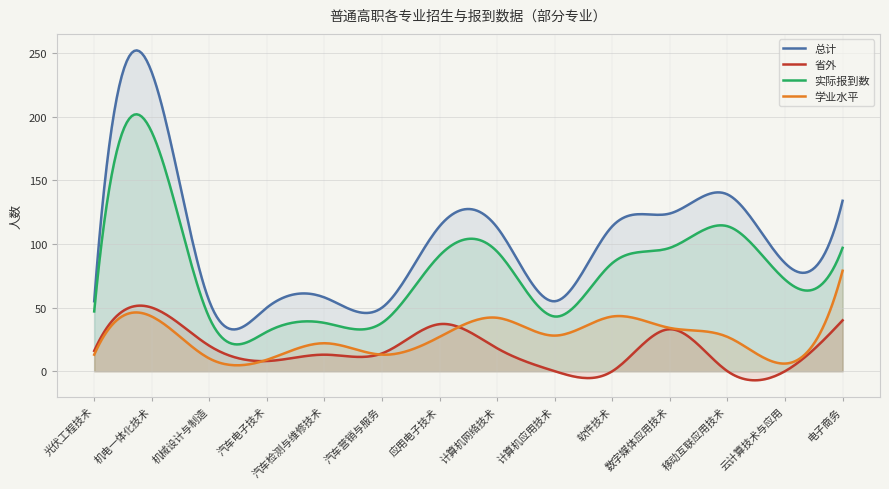

The 总计 series shows 50 at 汽车电子技术. True or false?

True